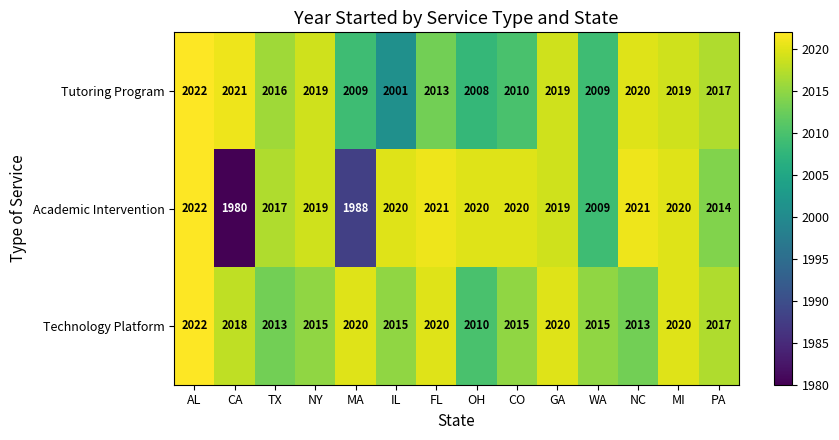

Count the number of data series in this chart.

3